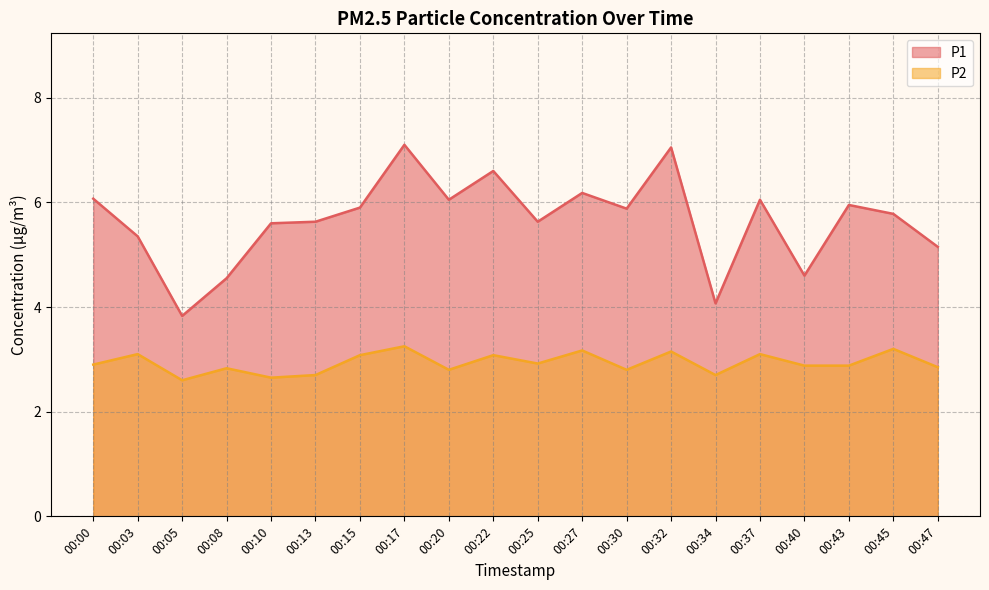

What is the difference between the maximum and minimum values in the P2 series?

0.6